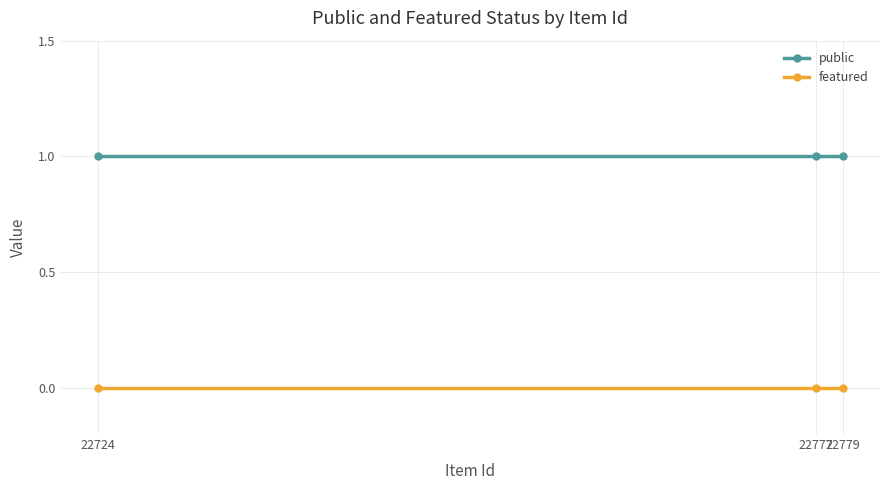

Reading left to right, list all the values displayed in this chart.

public: 22724=1	22777=1	22779=1
featured: 22724=0	22777=0	22779=0